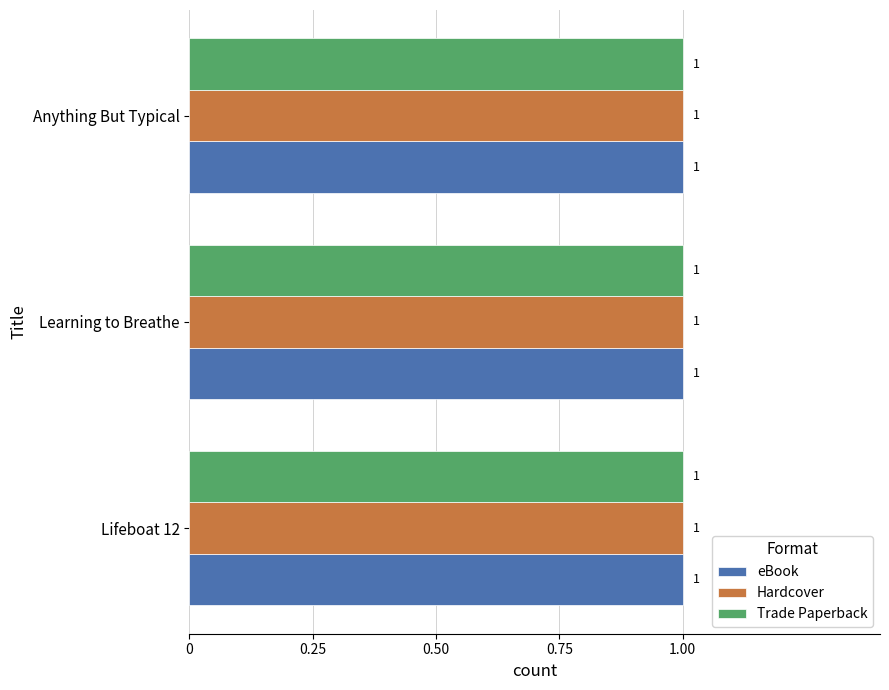

At which label does Trade Paperback reach its peak?

Learning to Breathe